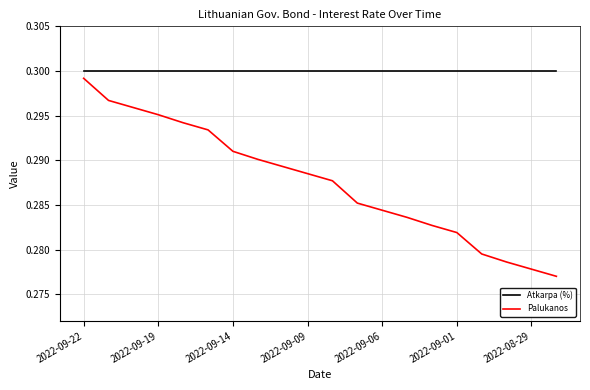

True or false: Palukanos has more than 2 points higher than both neighbors.

False